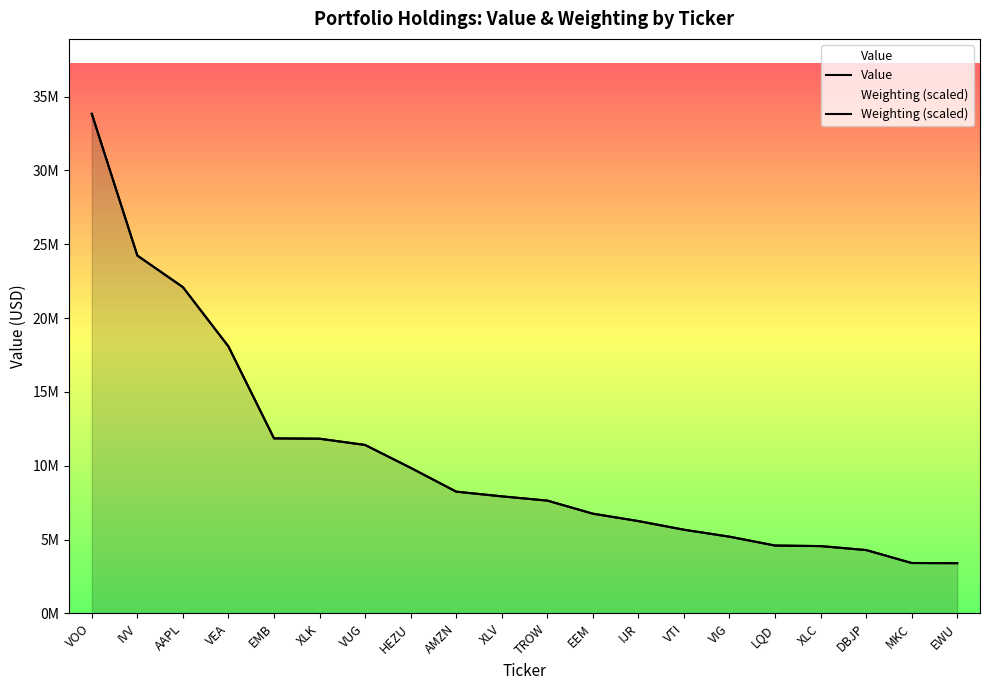

Reading left to right, list all the values displayed in this chart.

Value: 33836000.0	24237000.0	22097000.0	18078000.0	11850000.0	11830000.0	11405000.0	9858000.0	8243000.0	7926000.0	7638000.0	6750000.0	6250000.0	5663000.0	5193000.0	4593000.0	4555000.0	4286000.0	3410000.0	3398000.0
Weighting (scaled): 33836000.0	24233504.0	22094831.4	18075849.5	11851212.1	11827289.6	11406253.4	9856074.7	8243697.4	7923135.7	7636065.6	6750932.7	6248560.0	5664850.7	5191185.0	4593122.2	4554846.2	4286914.0	3411350.1	3396996.6